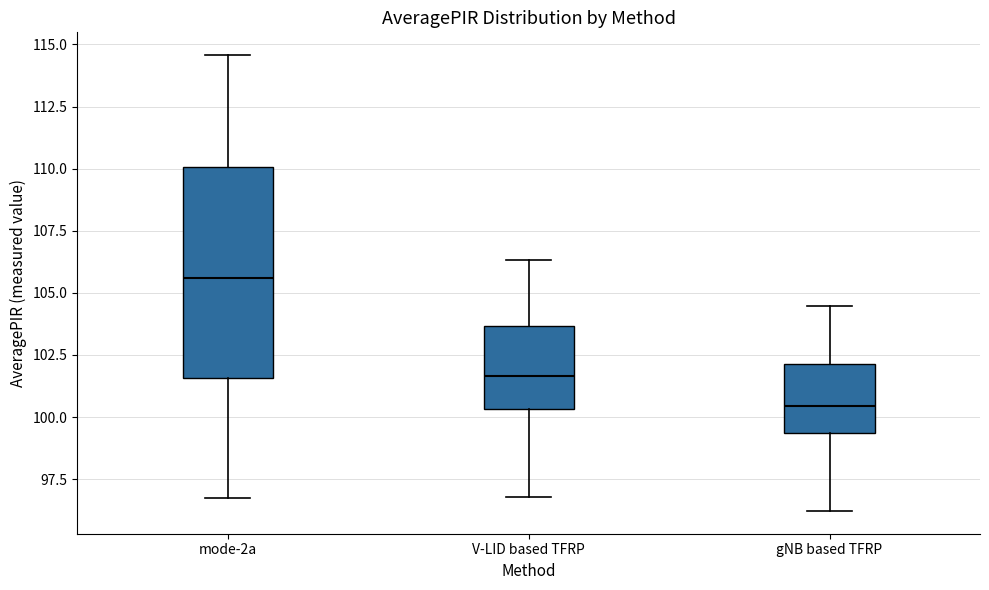

Reading left to right, transcribe this box plot: for each box, give where its median line is, the range the box spans, and where its two whiskers end, as read against the y-axis. The values are not printed on the chart, so give them approximately, as read against the axis.

mode-2a: median 105.5, box 101.5 to 110.0, whiskers 96.5 to 114.5
V-LID based TFRP: median 101.5, box 100.5 to 103.5, whiskers 97.0 to 106.5
gNB based TFRP: median 100.5, box 99.5 to 102.0, whiskers 96.0 to 104.5